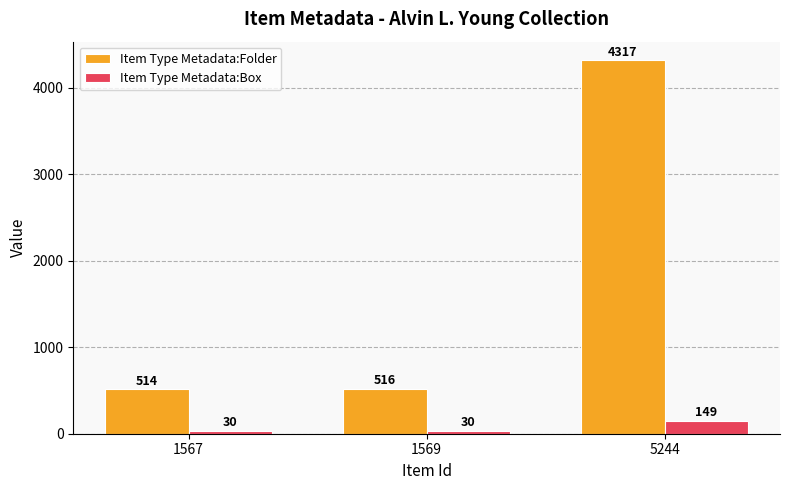

What is the spread (max minus min) of values at 1569?

486